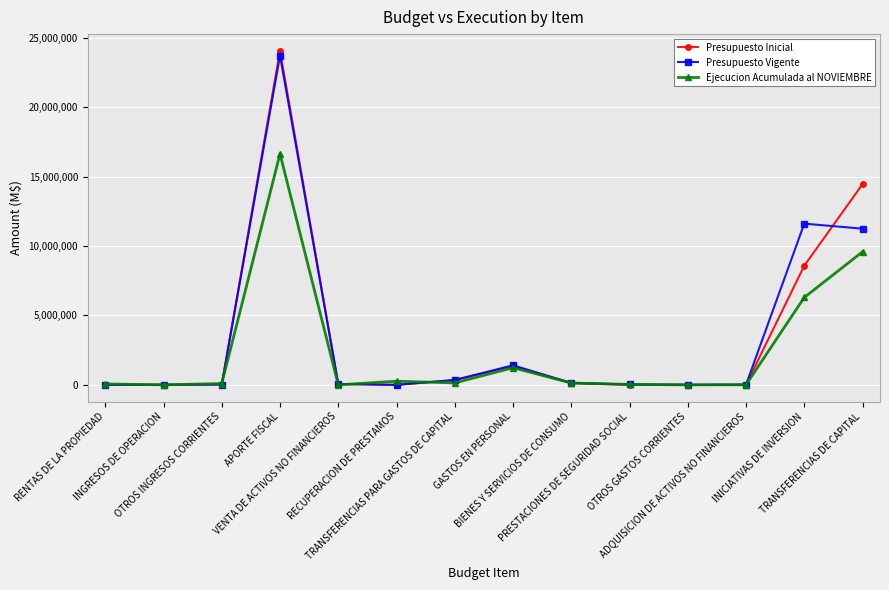

Where does the Presupuesto Inicial series first go above 63688?

APORTE FISCAL